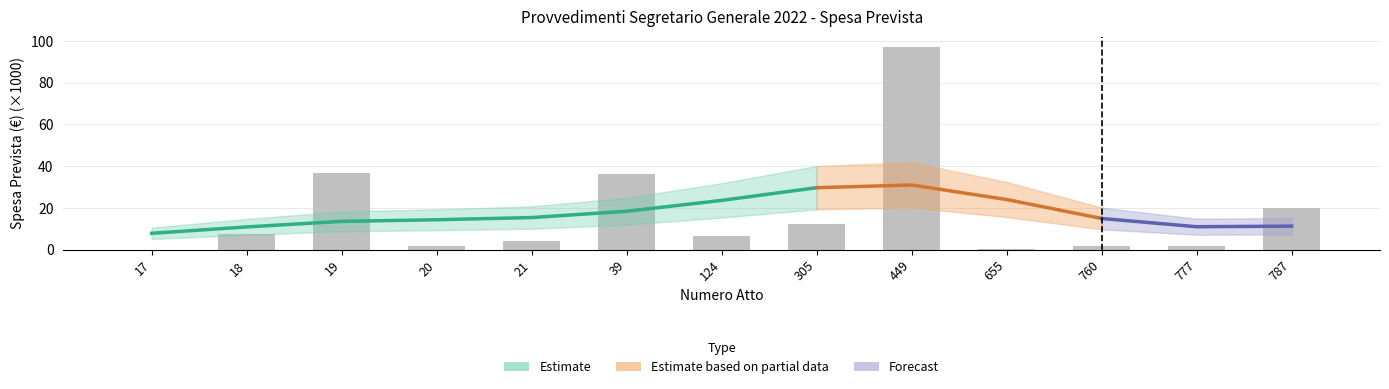

Which category has the highest value across all series?

449